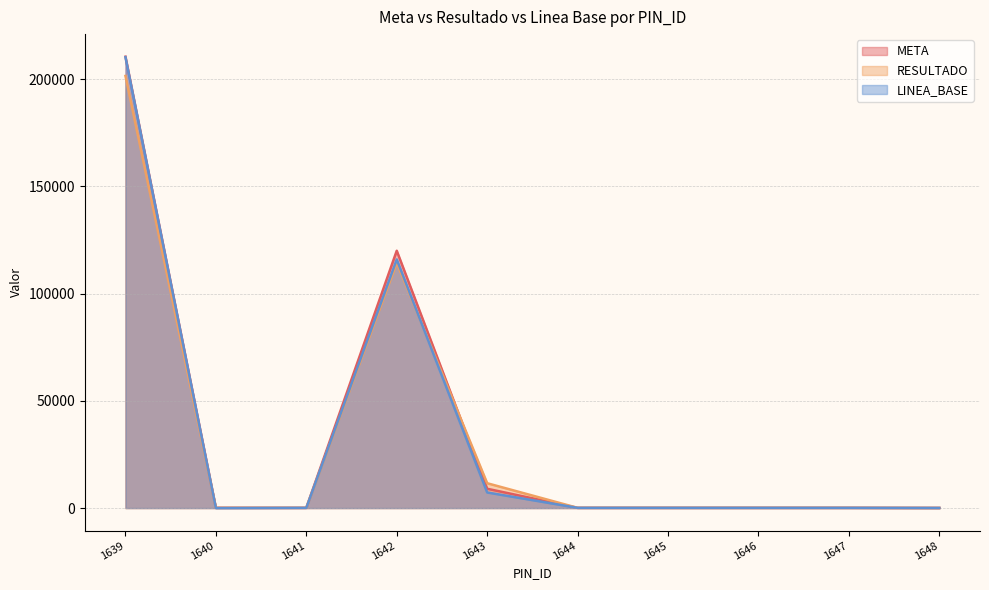

At which label does META reach its minimum?

1648